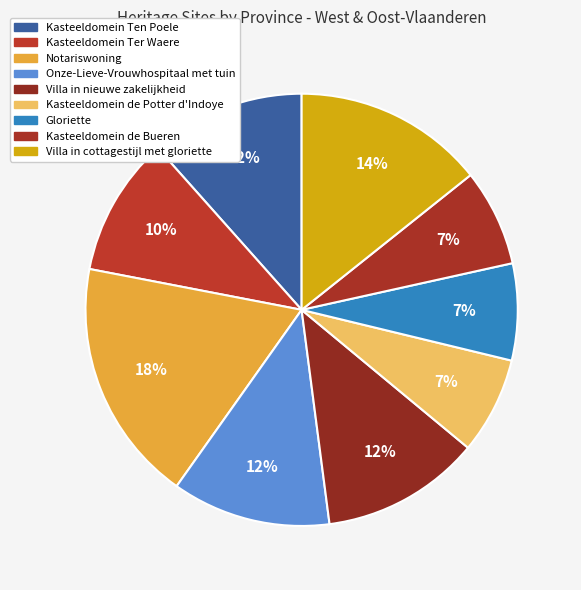

Does any single category account for the majority?

No